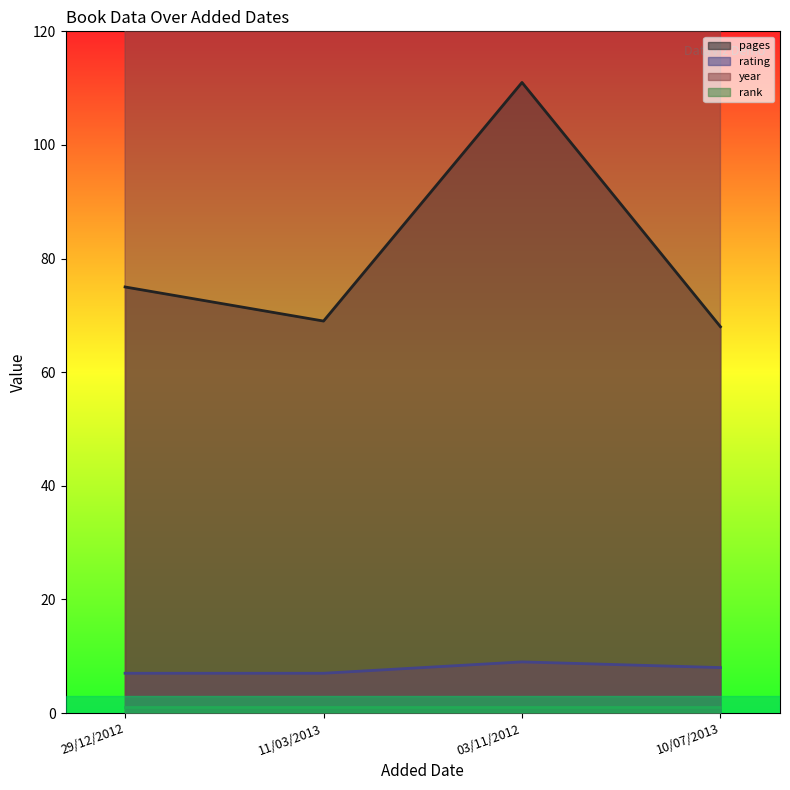

What is the minimum value shown in the chart?

7